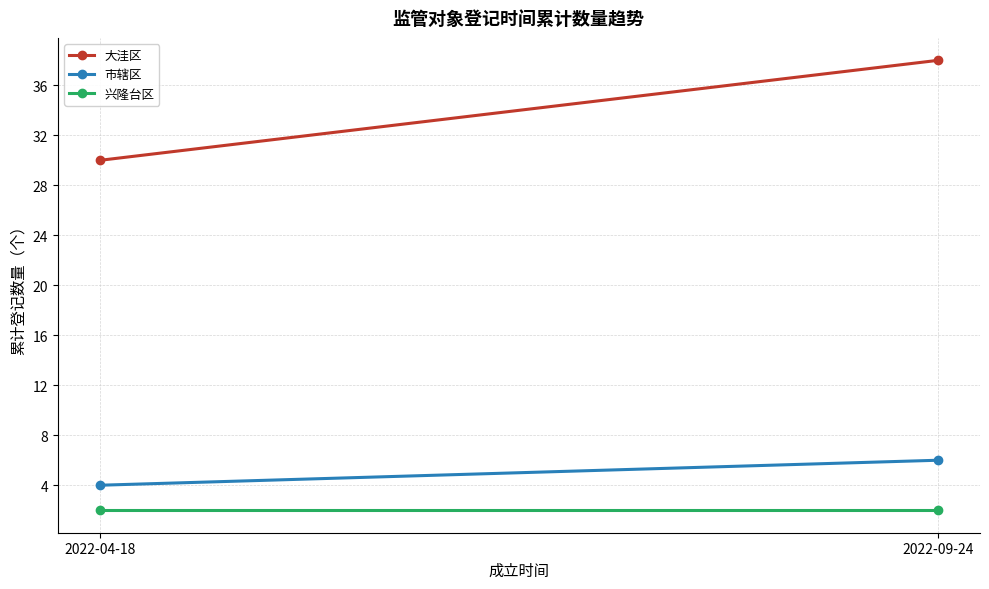

Count the number of categories in the chart.

2